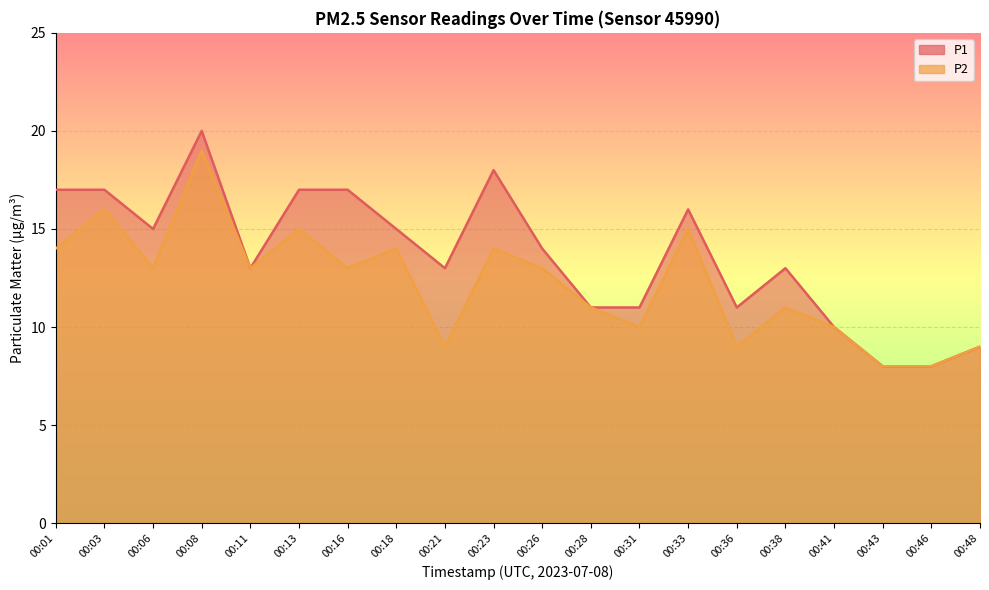

Reading right to left, list all the values displayed in this chart.

P1: 9	8	8	10	13	11	16	11	11	14	18	13	15	17	17	13	20	15	17	17
P2: 9	8	8	10	11	9	15	10	11	13	14	9	14	13	15	13	19	13	16	14